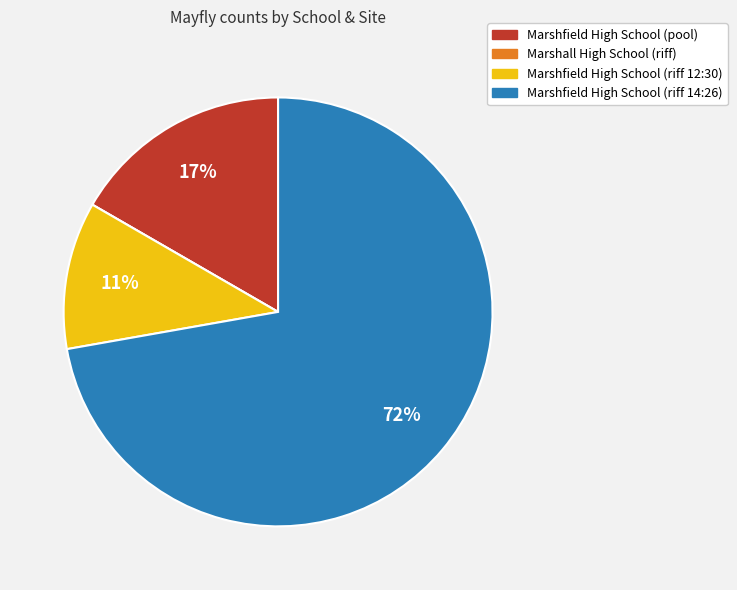

Is it true that Marshfield High School (riff 12:30) is 1% of the pie?

False